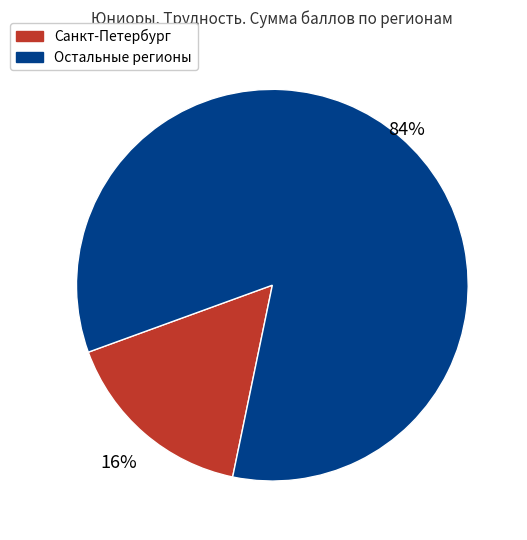

Which has a higher value, Остальные регионы or Санкт-Петербург?

Остальные регионы